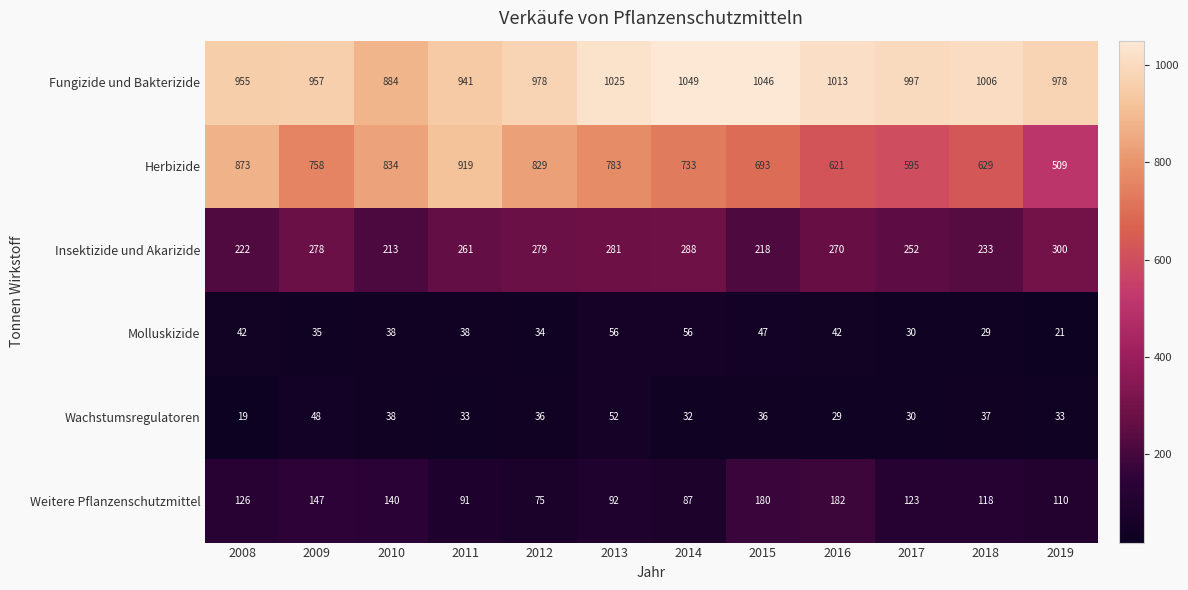

What is the total value across all series at 2013?

2289